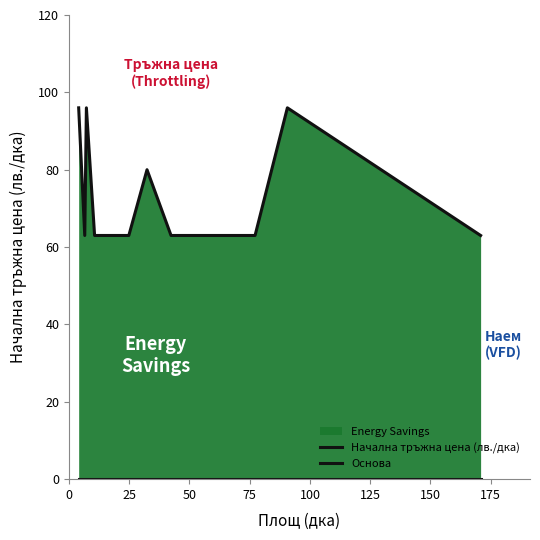

What position from the left is 0?

1